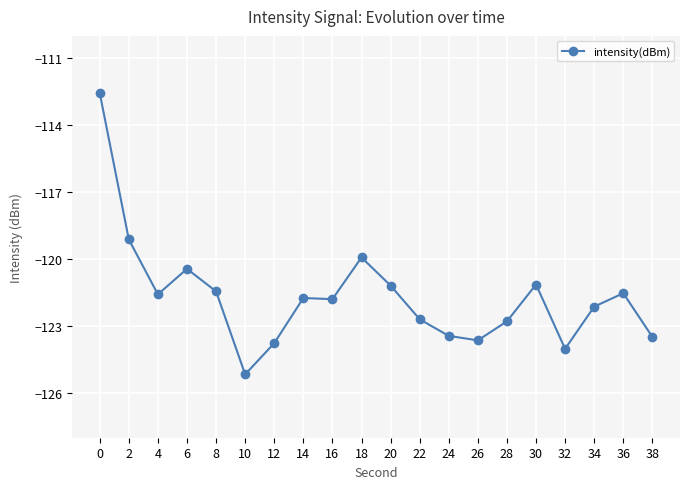

True or false: there are more than 0 points higher than both neighbors.

True